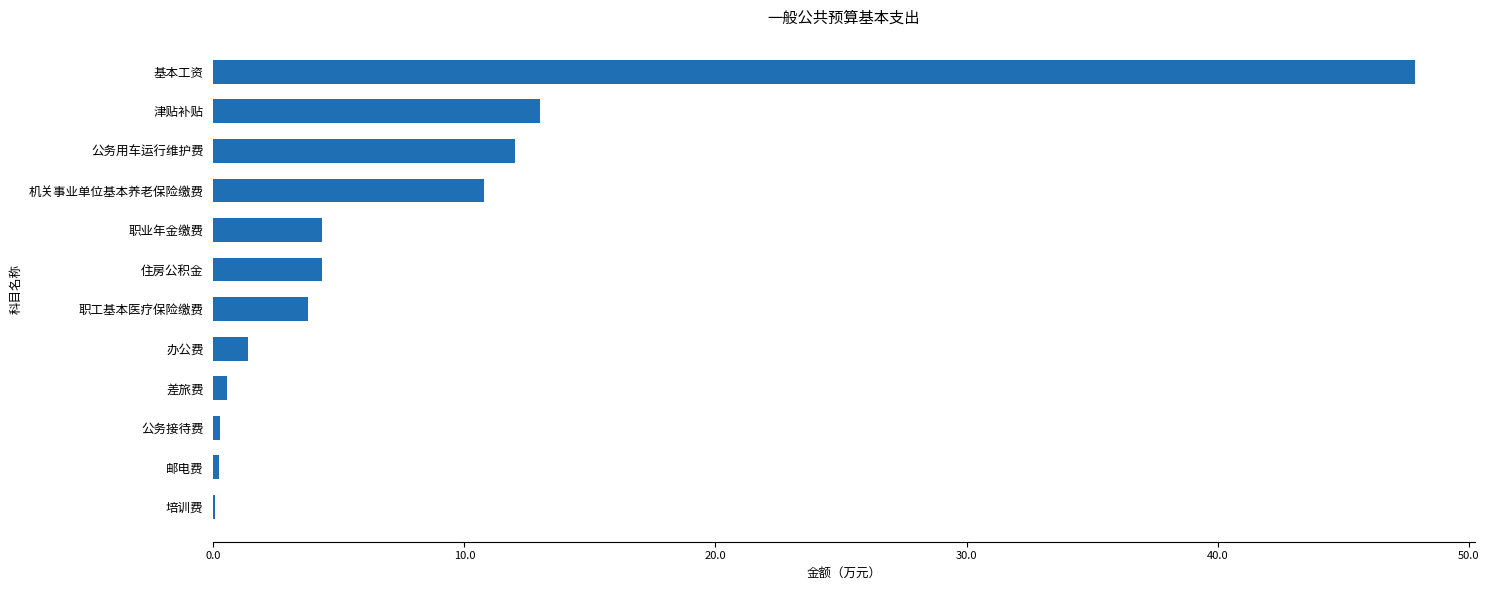

Count the number of data series in this chart.

1